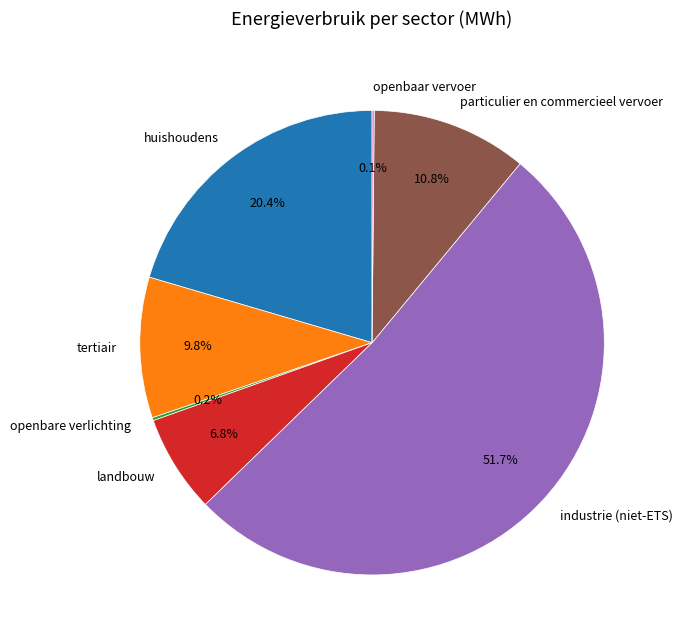

What is the ratio of the value at huishoudens to the value at landbouw?

3.0